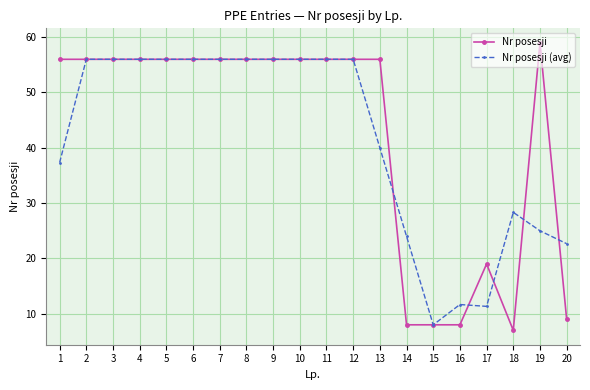

What is the value of the Nr posesji point at the 10th from the left?

56.0